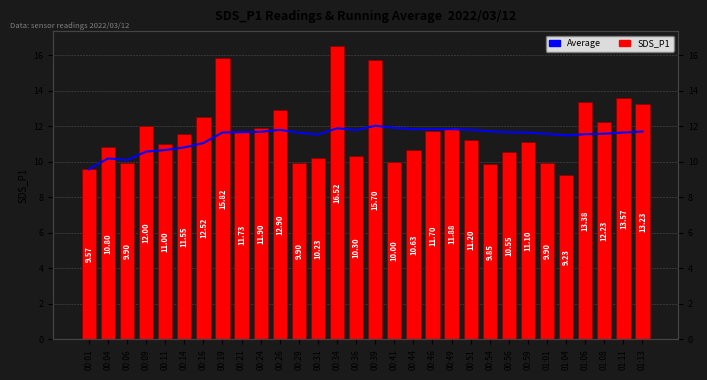

What is the difference between the second highest and second lowest values in the Average series?

1.8